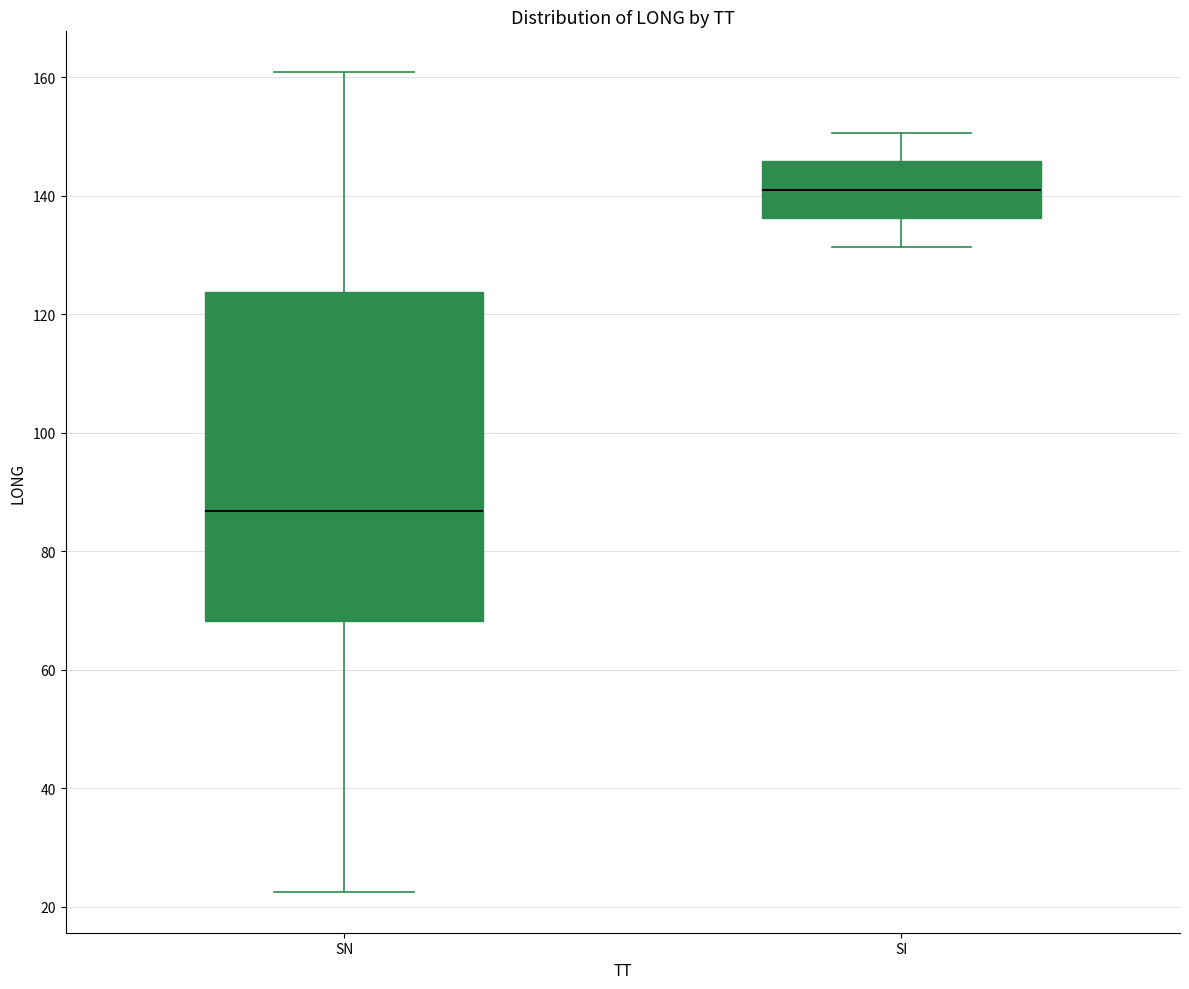

Where does the upper whisker of the box for SI end on the y-axis? The values are not printed on the chart, so give them approximately, as read against the axis.

150